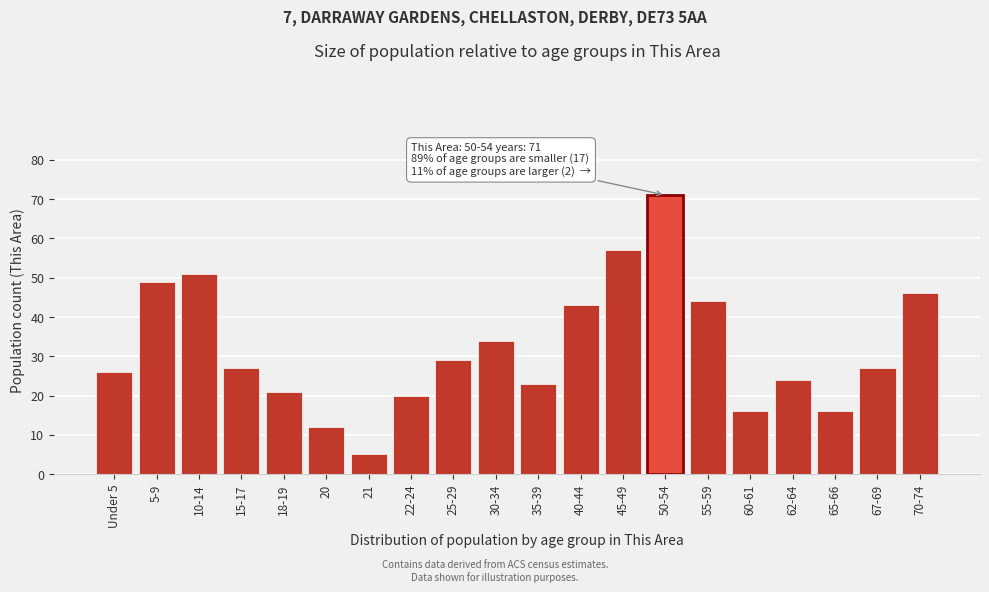

Reading left to right, transcribe all the data shown in this chart.

Under 5=26	5-9=49	10-14=51	15-17=27	18-19=21	20=12	21=5	22-24=20	25-29=29	30-34=34	35-39=23	40-44=43	45-49=57	50-54=71	55-59=44	60-61=16	62-64=24	65-66=16	67-69=27	70-74=46